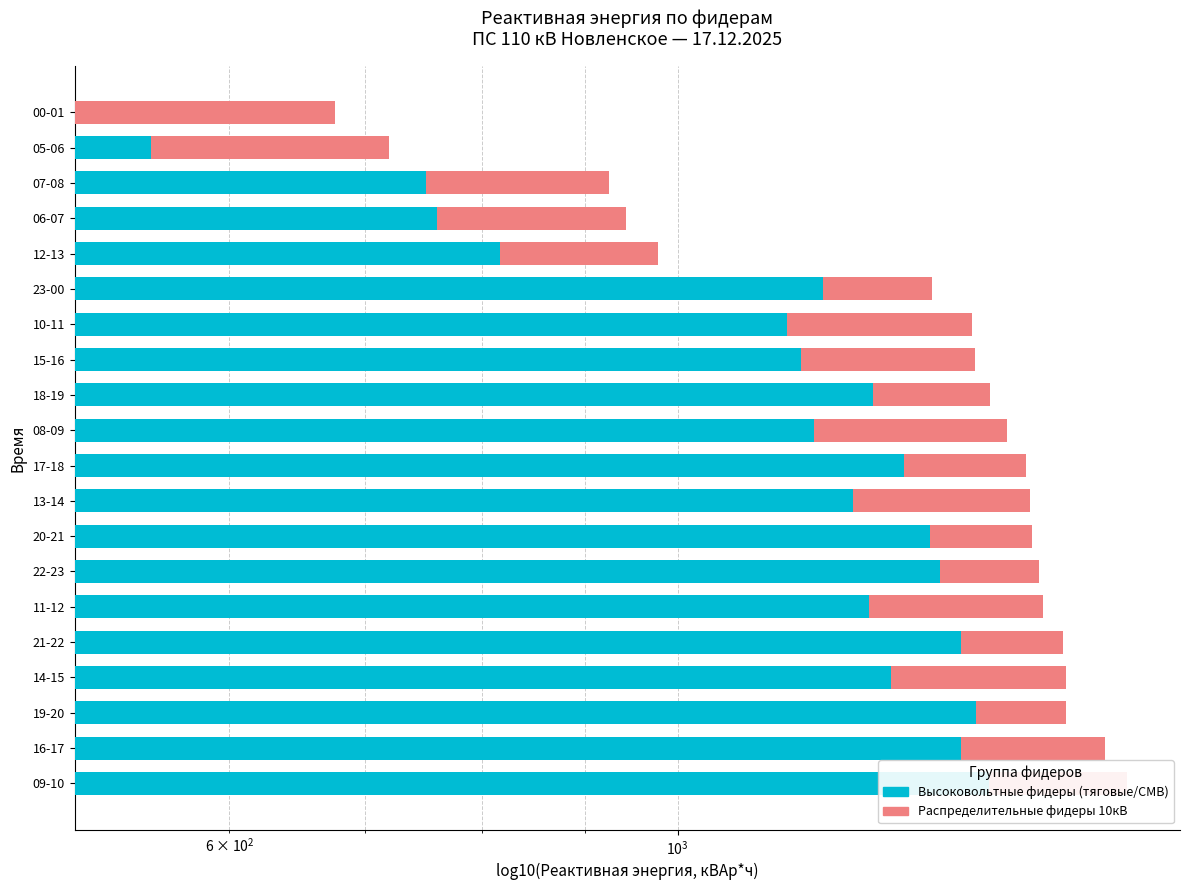

What is the difference between the maximum and minimum values in the Высоковольтные фидеры (тяговые/СМВ) series?

922.8